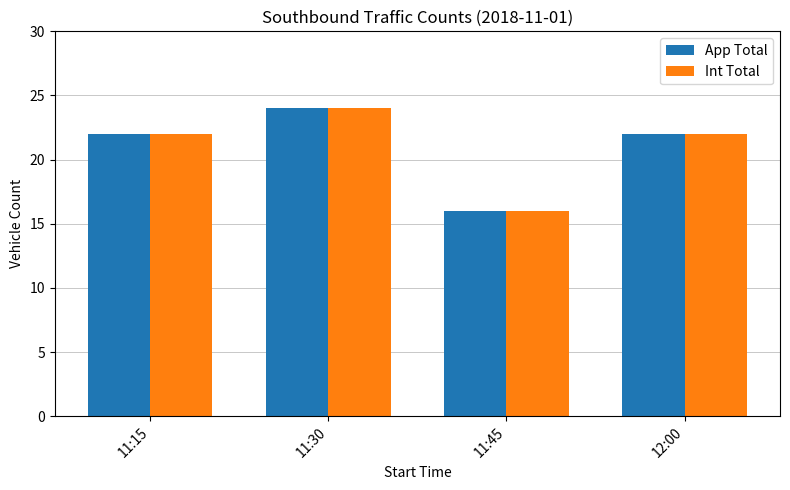

What is the average value of the Int Total series?

21